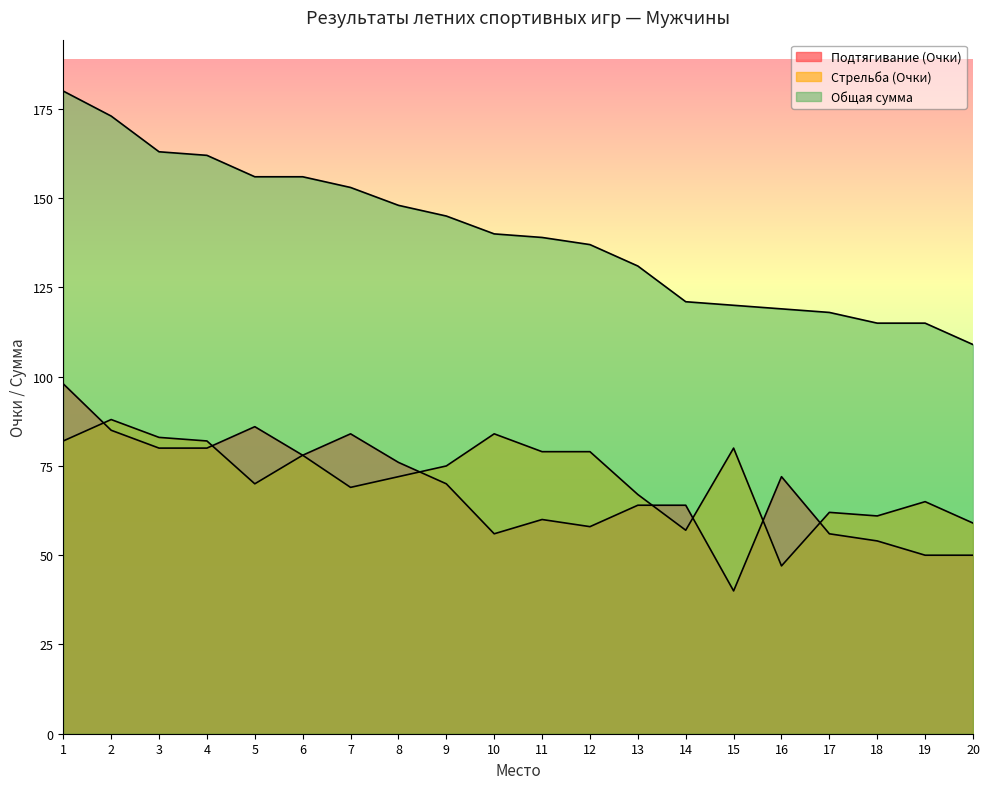

What is the total value across all series at 5?

312